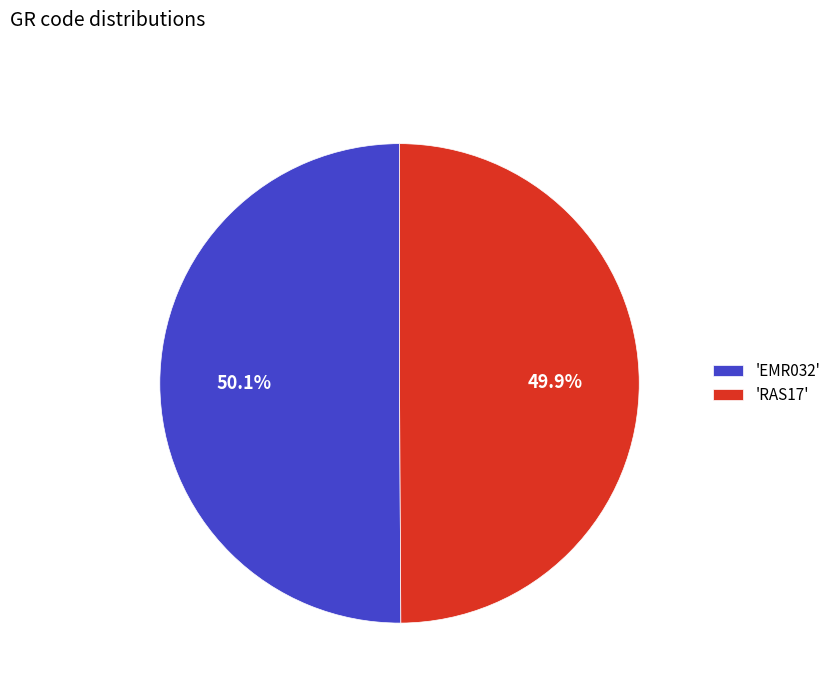

What is the ratio of the value at 'EMR032' to the value at 'RAS17'?

1.0